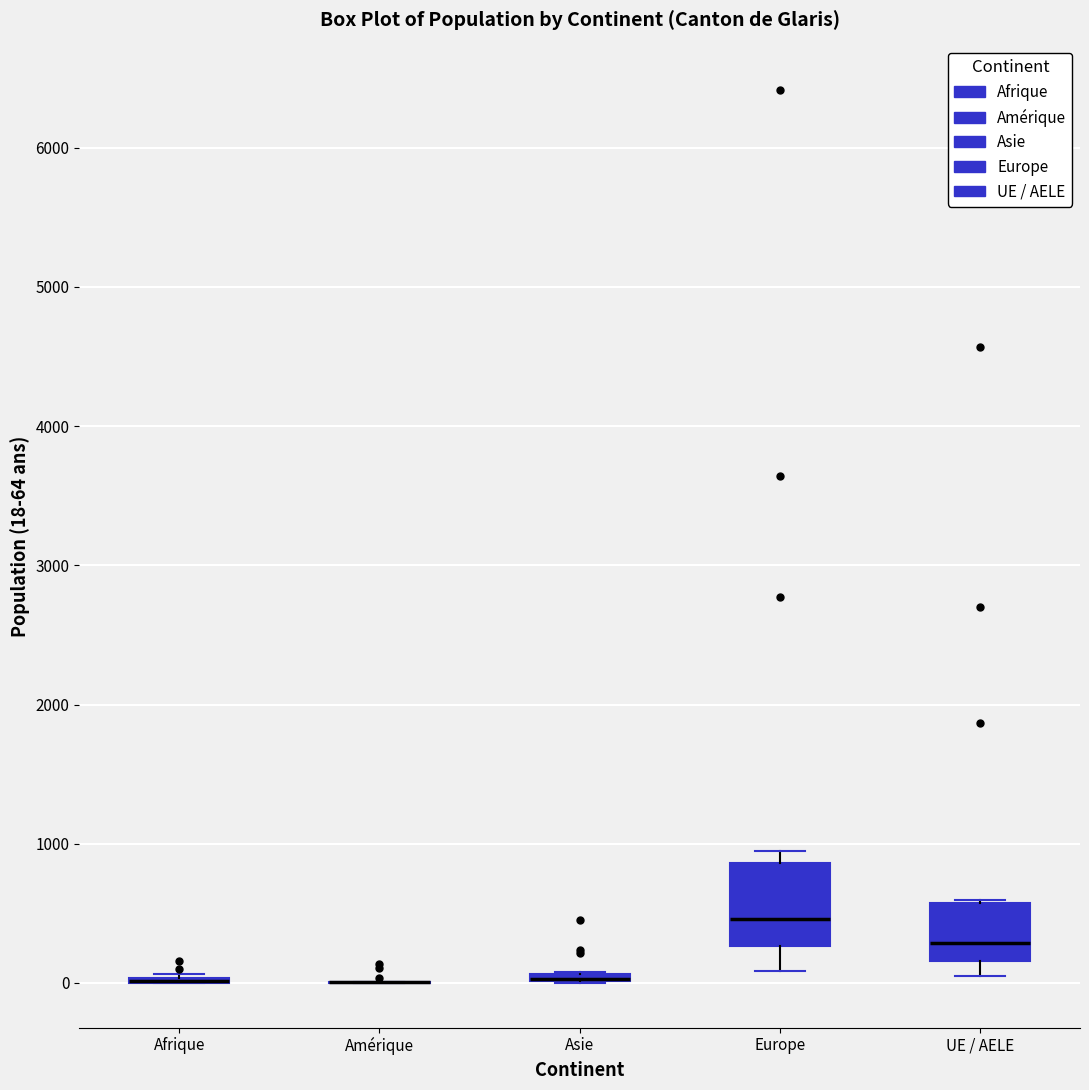

Which box is the tallest, from its lower edge to its upper edge?

Europe